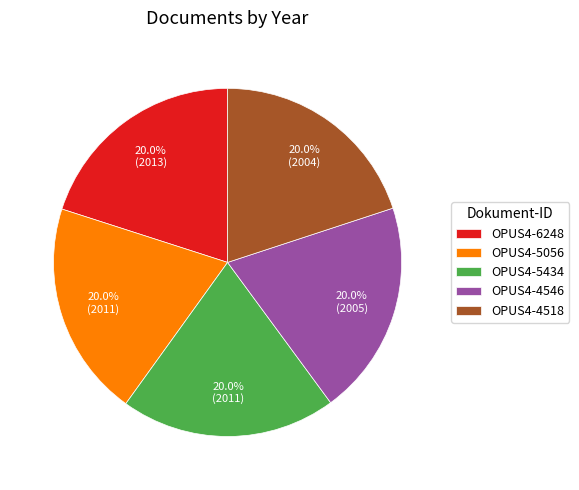

Approximately how many times larger is the value at OPUS4-5434 compared to OPUS4-4518?

1.0